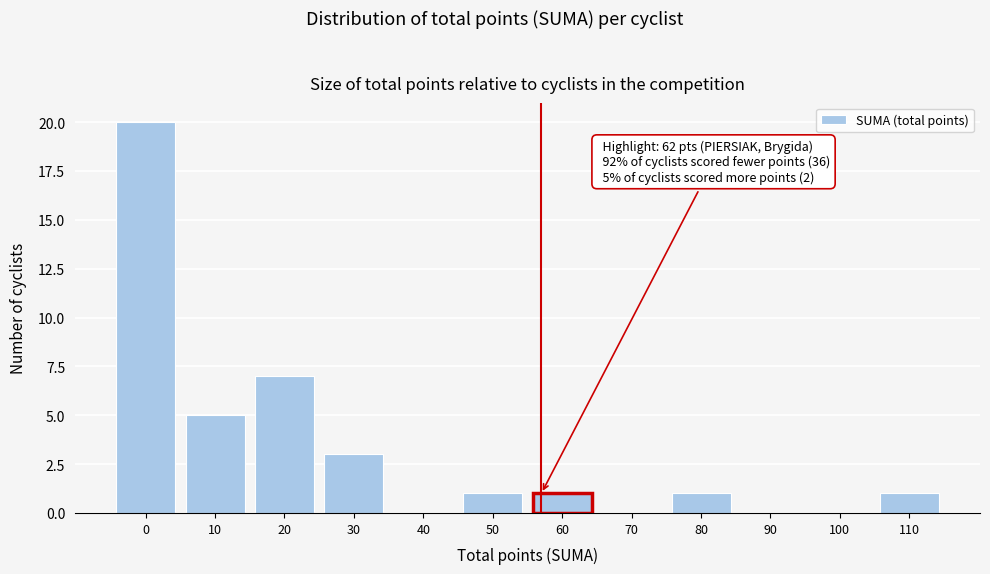

Reading left to right, what are all the values shown in this chart?

0=20	10=5	20=7	30=3	40=0	50=1	60=1	70=0	80=1	90=0	100=0	110=1